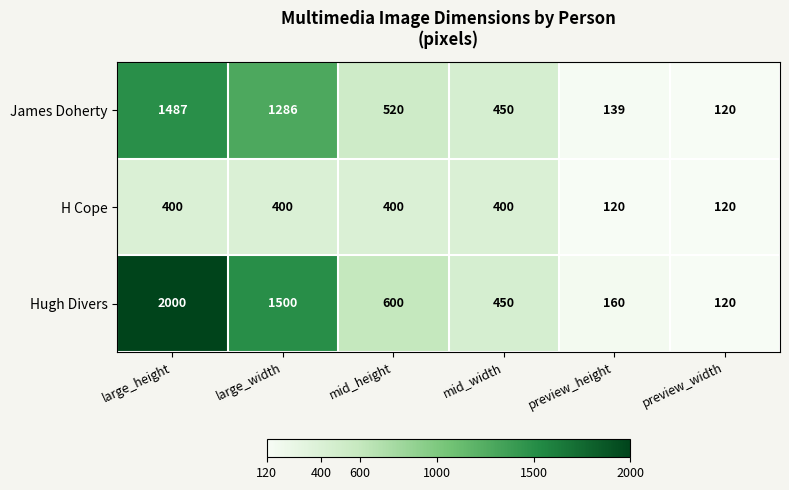

The Hugh Divers series shows 246 at mid_width. True or false?

False